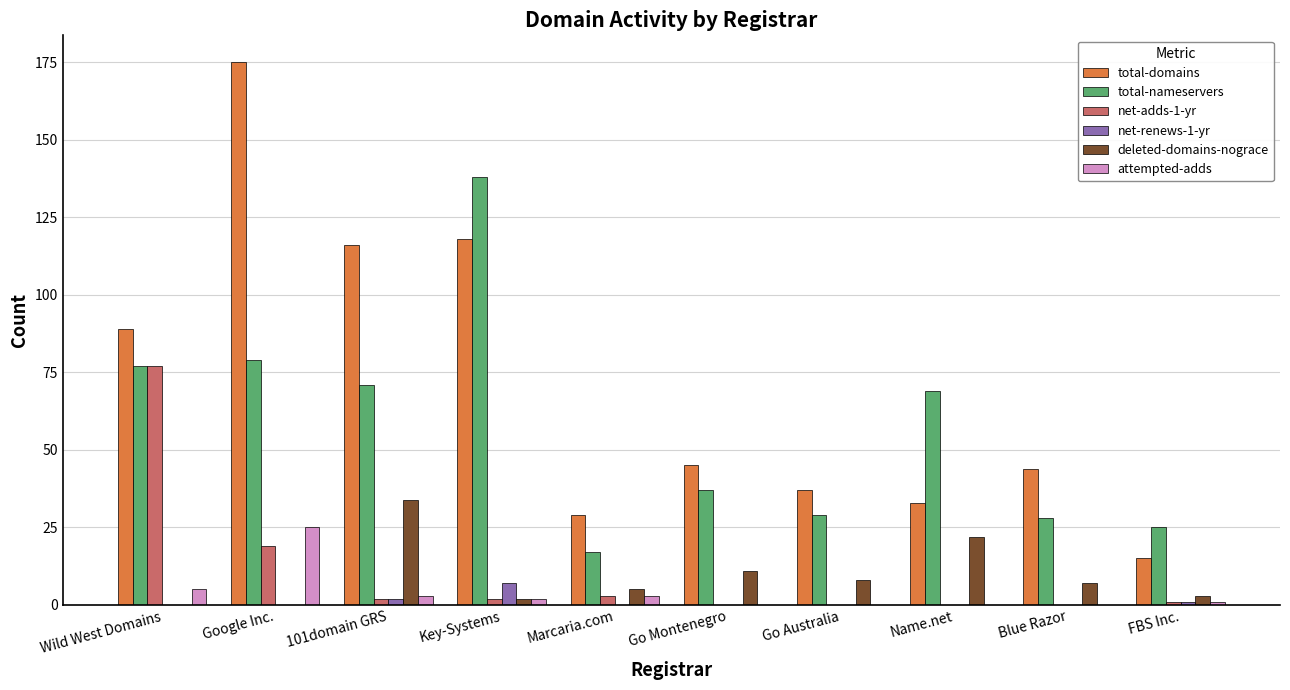

True or false: net-renews-1-yr has a value of 0 at Marcaria.com.

True